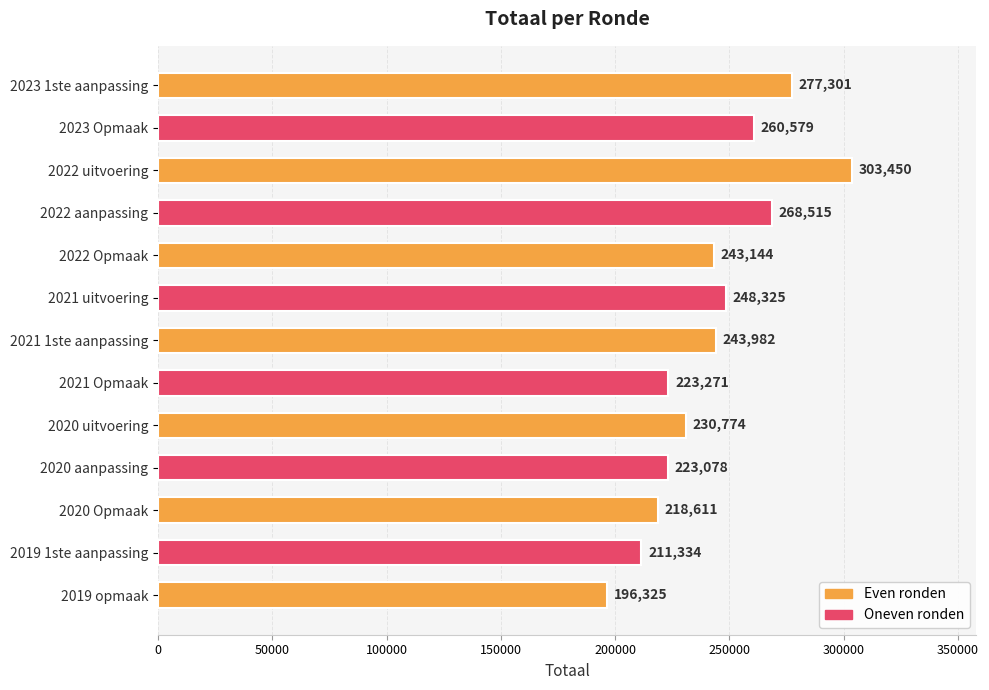

What is the smallest value displayed?

196325